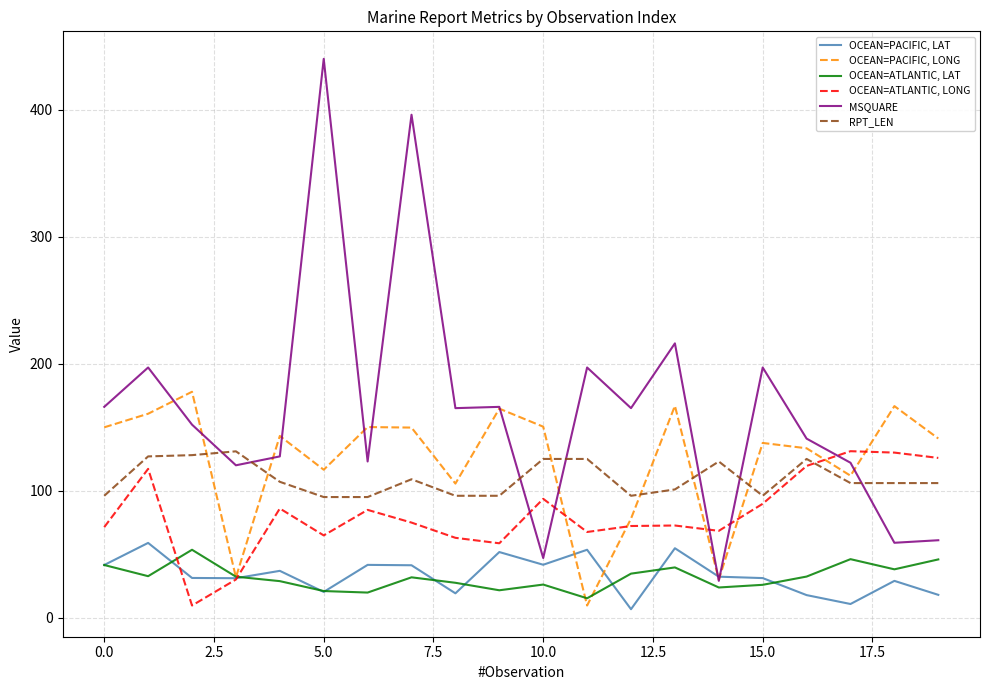

Rank the series by their maximum value, from highest to lowest.

MSQUARE, OCEAN=PACIFIC, LONG, OCEAN=ATLANTIC, LONG, RPT_LEN, OCEAN=PACIFIC, LAT, OCEAN=ATLANTIC, LAT